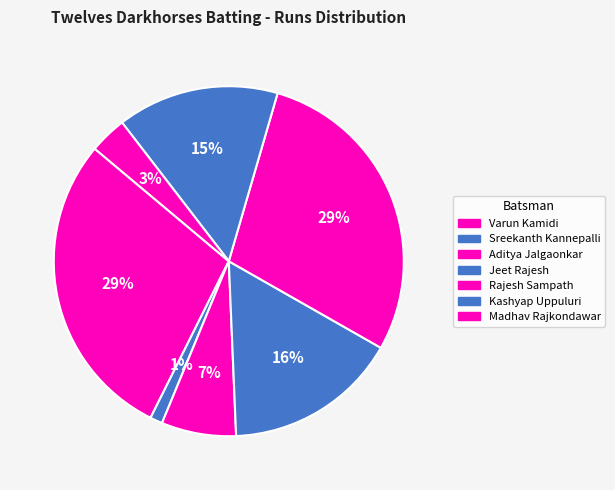

Count the number of slices in the pie.

7